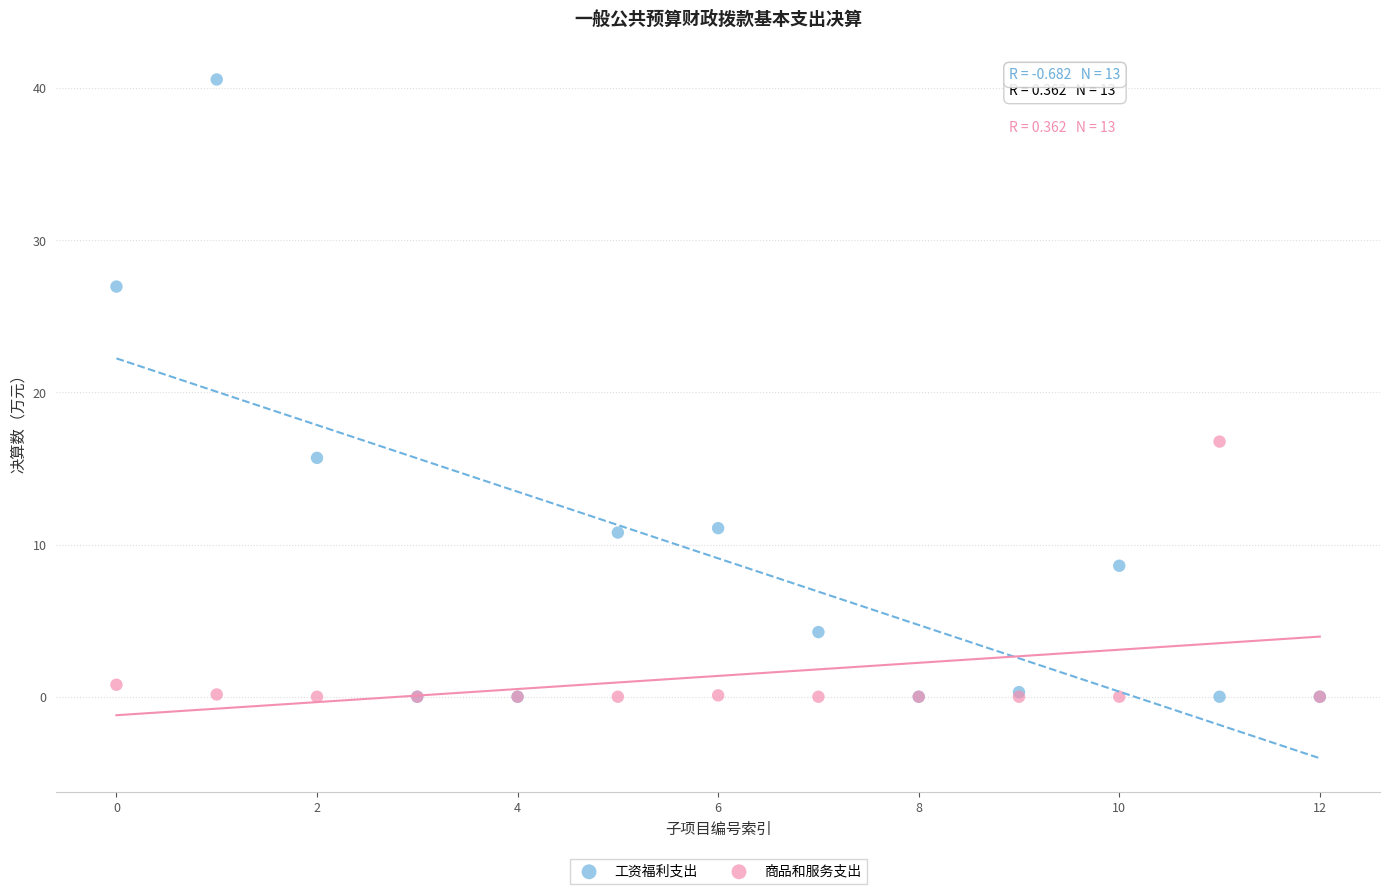

In the 工资福利支出 series, what Y value is closest to 20?

15.7